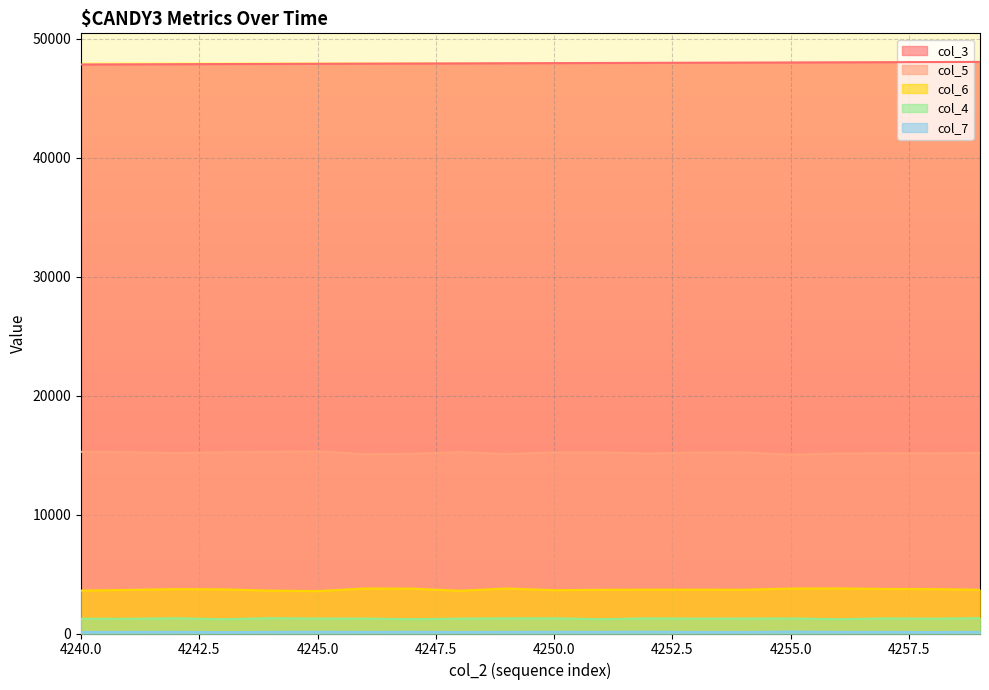

True or false: col_4 has more than 1 points higher than both neighbors.

True